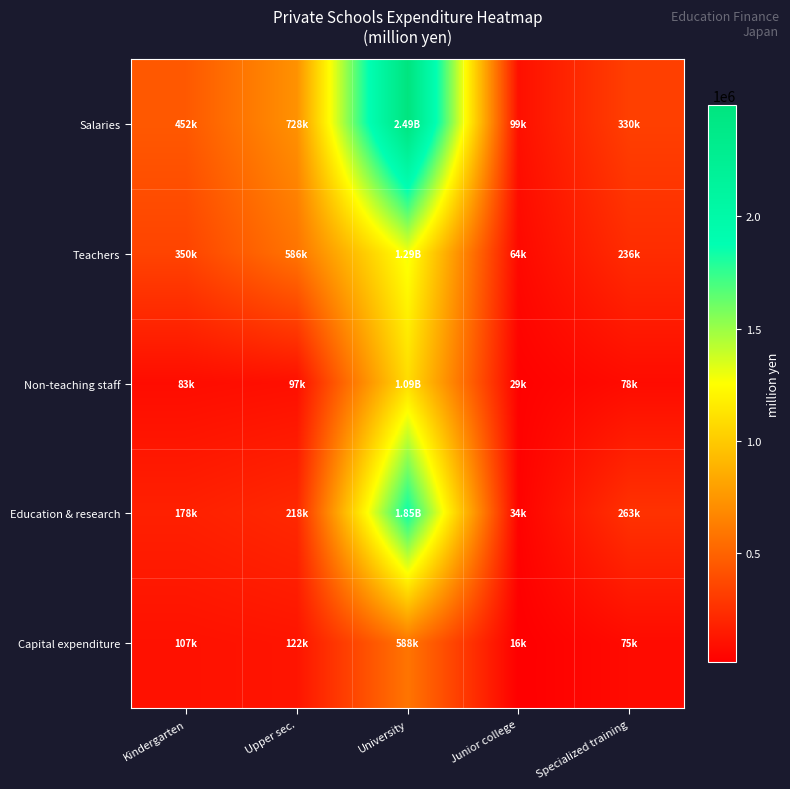

Reading right to left, what are all the values shown in this chart?

Salaries: Specialized training=329617.3	Junior college=98773.5	University=2494871.6	Upper sec.=728124.0	Kindergarten=451809.0
Teachers: Specialized training=236419.3	Junior college=63886.6	University=1286037.7	Upper sec.=586383.3	Kindergarten=350117.6
Non-teaching staff: Specialized training=78326.4	Junior college=28744.1	University=1088804.7	Upper sec.=96754.7	Kindergarten=82626.1
Education & research: Specialized training=263135.4	Junior college=34147.5	University=1848578.6	Upper sec.=218125.0	Kindergarten=178158.9
Capital expenditure: Specialized training=75491.0	Junior college=16495.8	University=588002.1	Upper sec.=121546.0	Kindergarten=106528.6